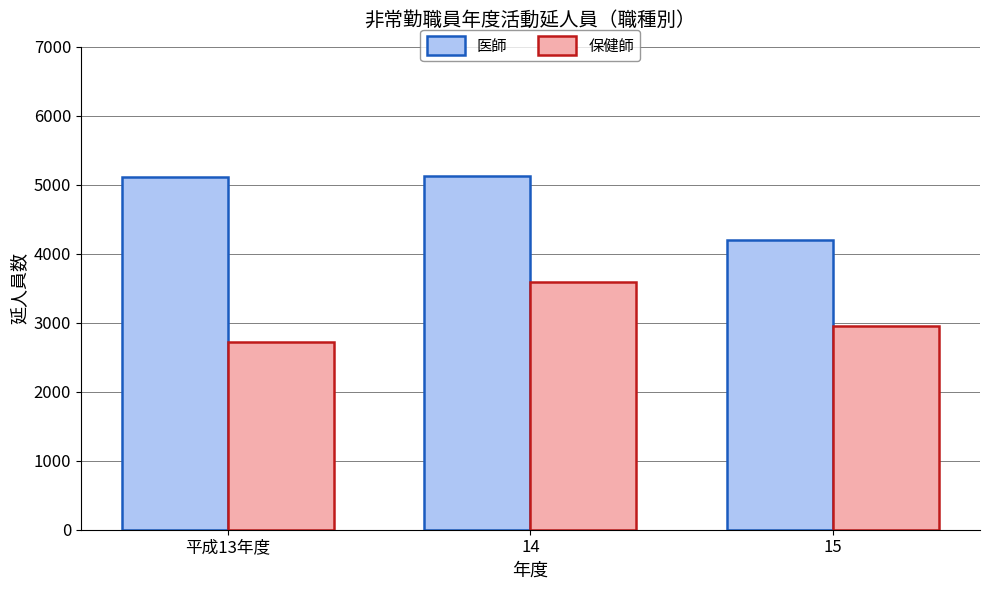

Count the number of categories in the chart.

3